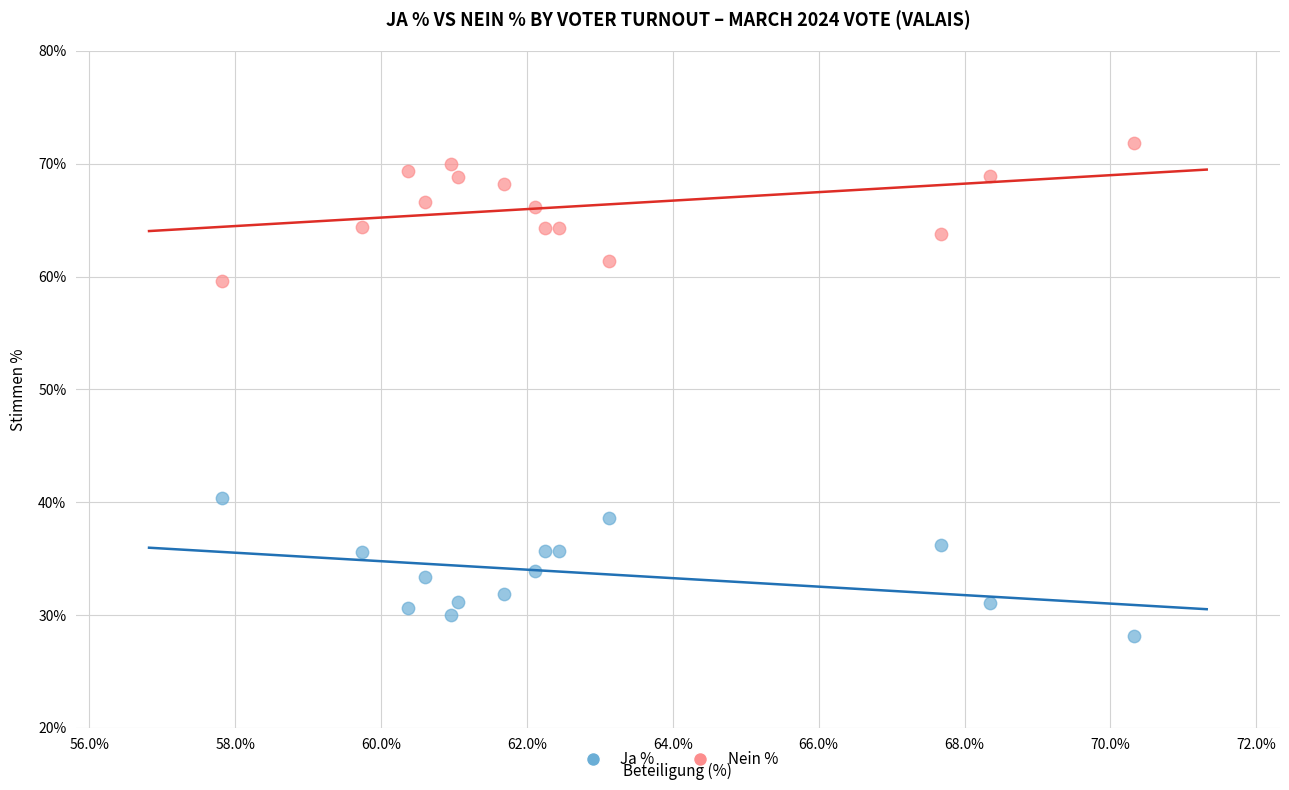

Which series contains the lowest Y value?

Ja %